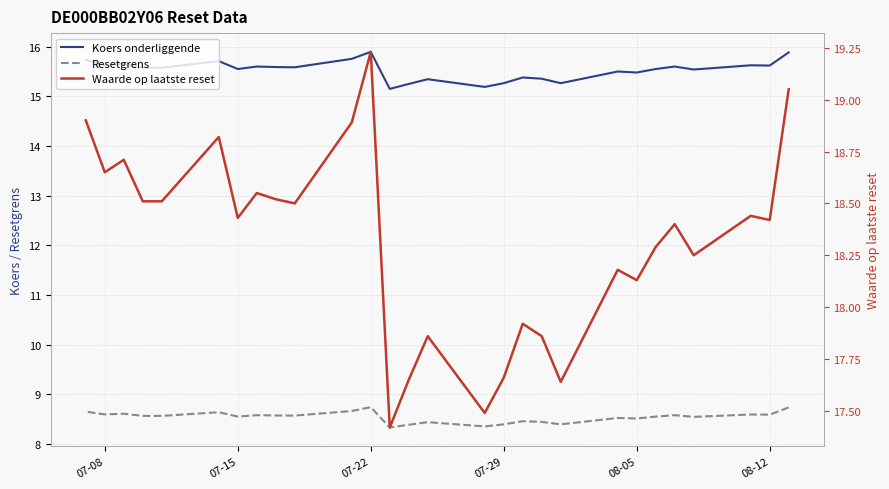

List the series in order of their peak value, highest first.

Waarde op laatste reset, Koers onderliggende, Resetgrens